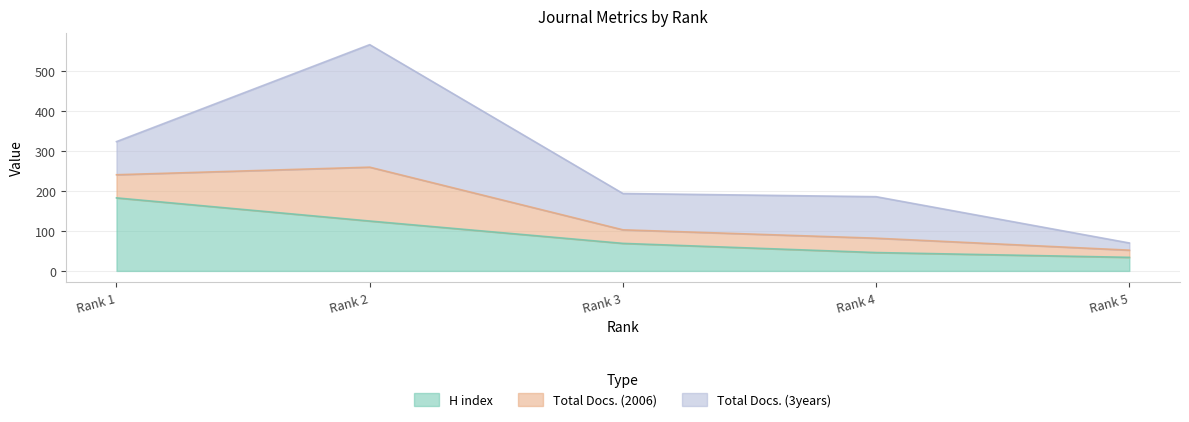

The value of H index at Rank 2 is 125. True or false?

True